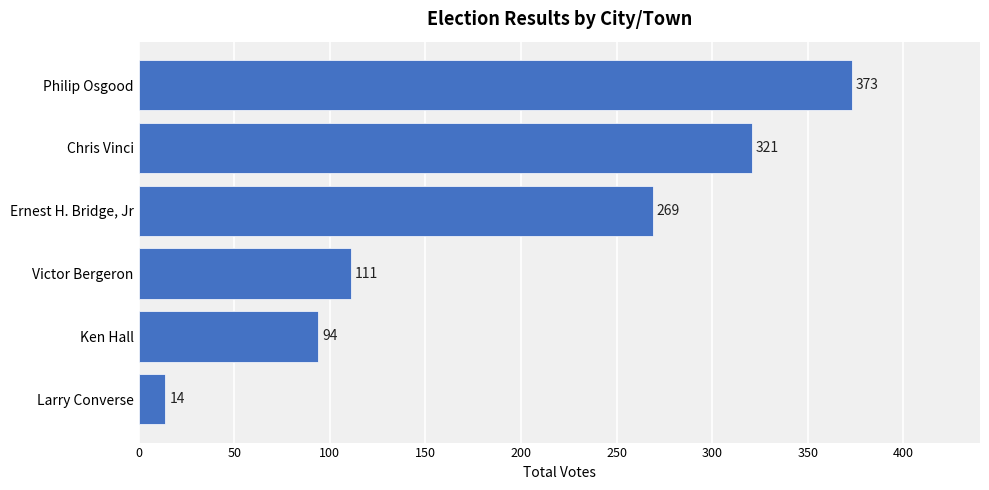

The chart shows a value of 63 at Ernest H. Bridge, Jr. True or false?

False